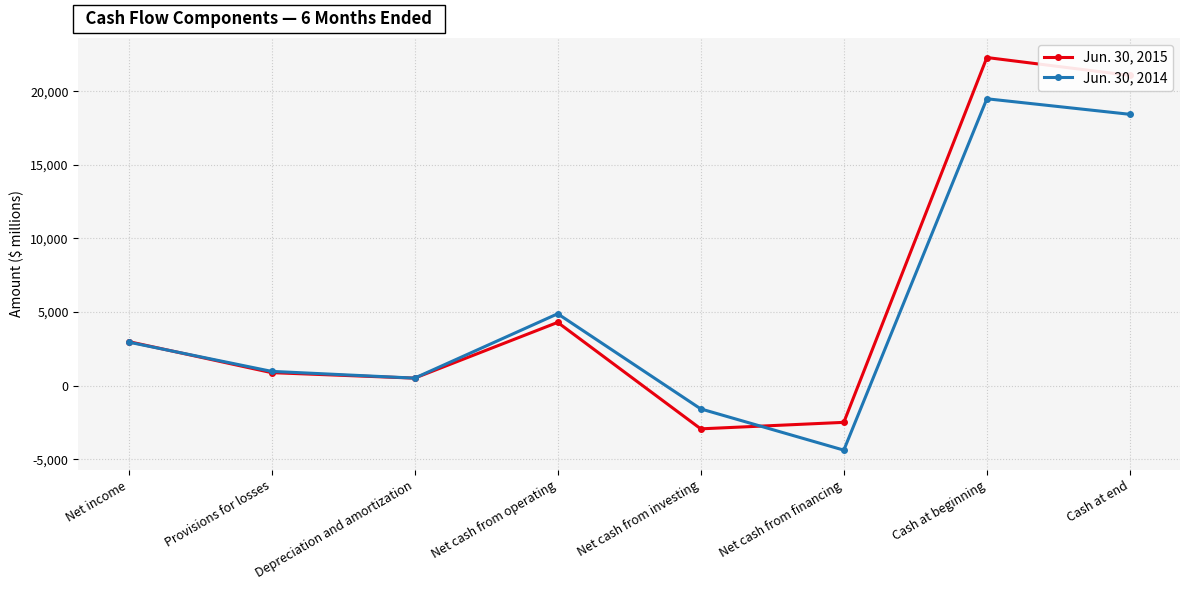

Reading left to right, transcribe all the data shown in this chart.

Jun. 30, 2015: 2998	887	514	4301	-2930	-2489	22288	21071
Jun. 30, 2014: 2961	974	515	4885	-1576	-4376	19486	18430